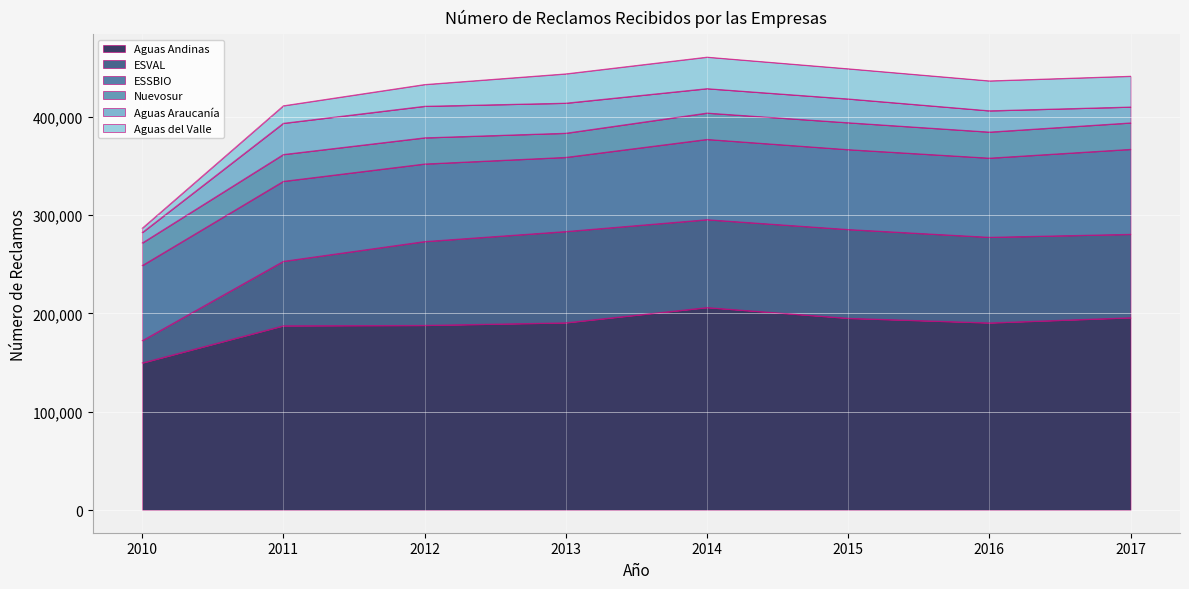

What is the lowest value of the Aguas Andinas series?

149649